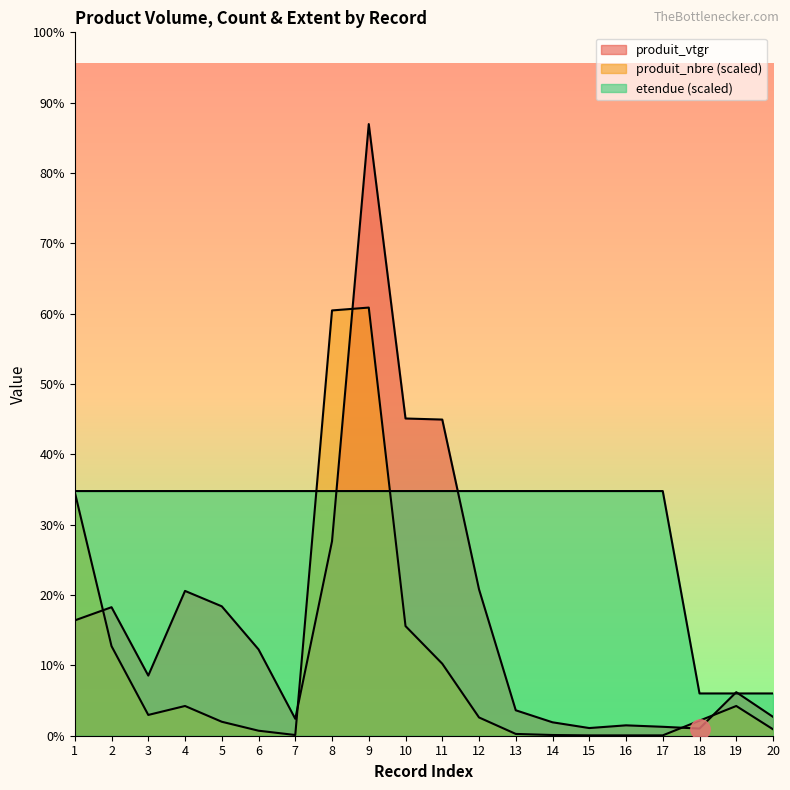

Reading left to right, what are all the values shown in this chart?

produit_vtgr: 1=33.2	2=37.0	3=17.3	4=41.7	5=37.3	6=24.9	7=4.9	8=56.0	9=176.2	10=91.4	11=91.1	12=42.2	13=7.3	14=3.9	15=2.2	16=3.0	17=2.6	18=2.1	19=12.6	20=5.4
produit_nbre: 1=70.2	2=25.8	3=6.0	4=8.6	5=4.0	6=1.4	7=0.2	8=122.5	9=123.4	10=31.6	11=20.8	12=5.3	13=0.5	14=0.2	15=0.1	16=0.1	17=0.1	18=4.3	19=8.6	20=1.9
etendue: 1=70.5	2=70.5	3=70.5	4=70.5	5=70.5	6=70.5	7=70.5	8=70.5	9=70.5	10=70.5	11=70.5	12=70.5	13=70.5	14=70.5	15=70.5	16=70.5	17=70.5	18=12.2	19=12.2	20=12.2